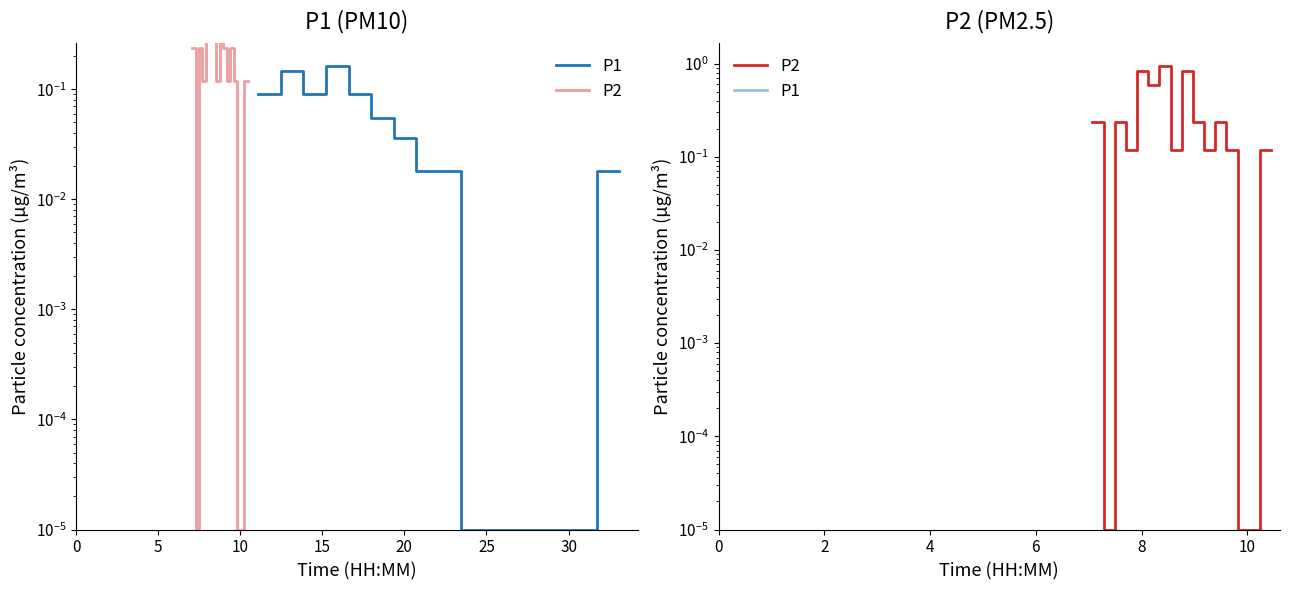

Between which two adjacent categories do P1 and P2 first intersect?

5 and 10